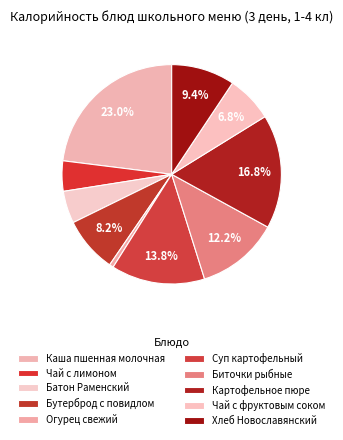

What percentage is the Бутерброд с повидлом slice, to the nearest percent?

8%